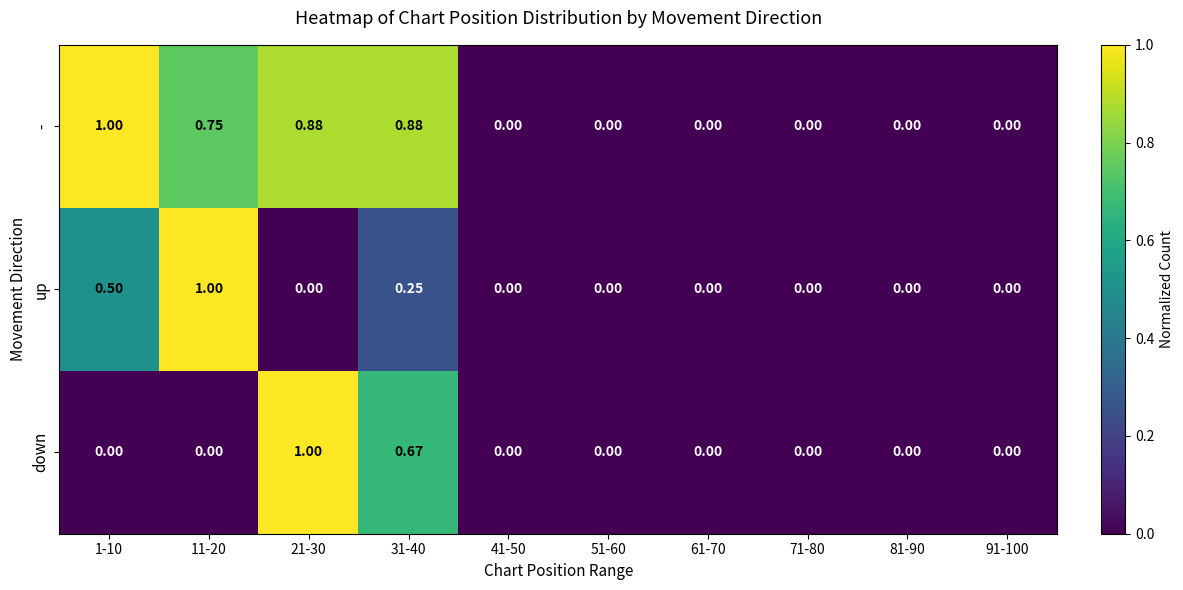

Which series has the largest total across all categories?

-